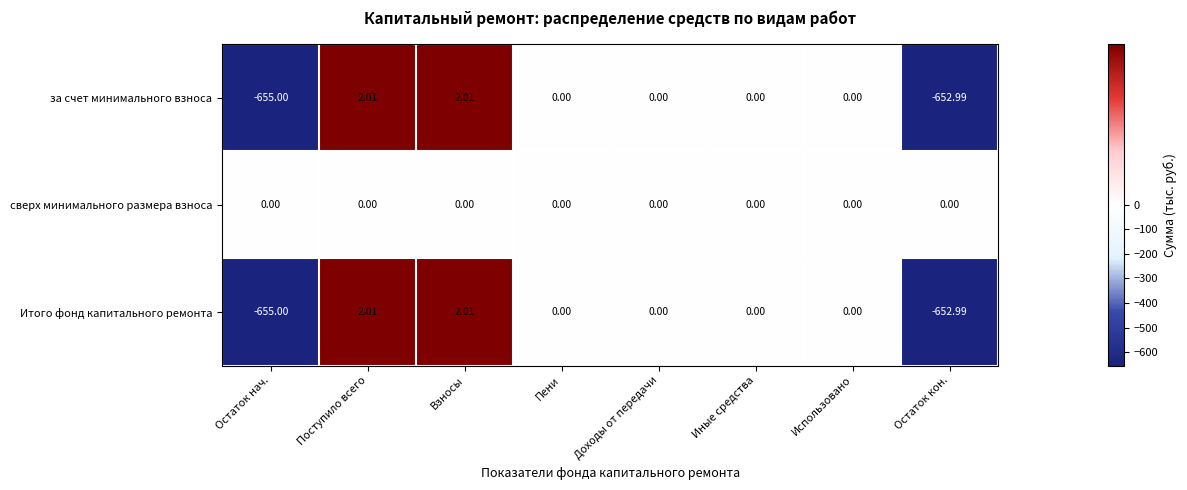

At which label does за счет минимального взноса reach its minimum?

Остаток нач.